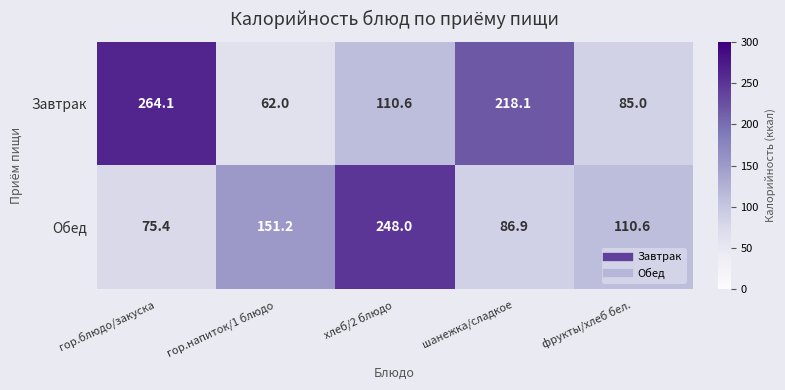

What is the sum of the Завтрак values at гор.напиток/1 блюдо and шанежка/сладкое?

280.1